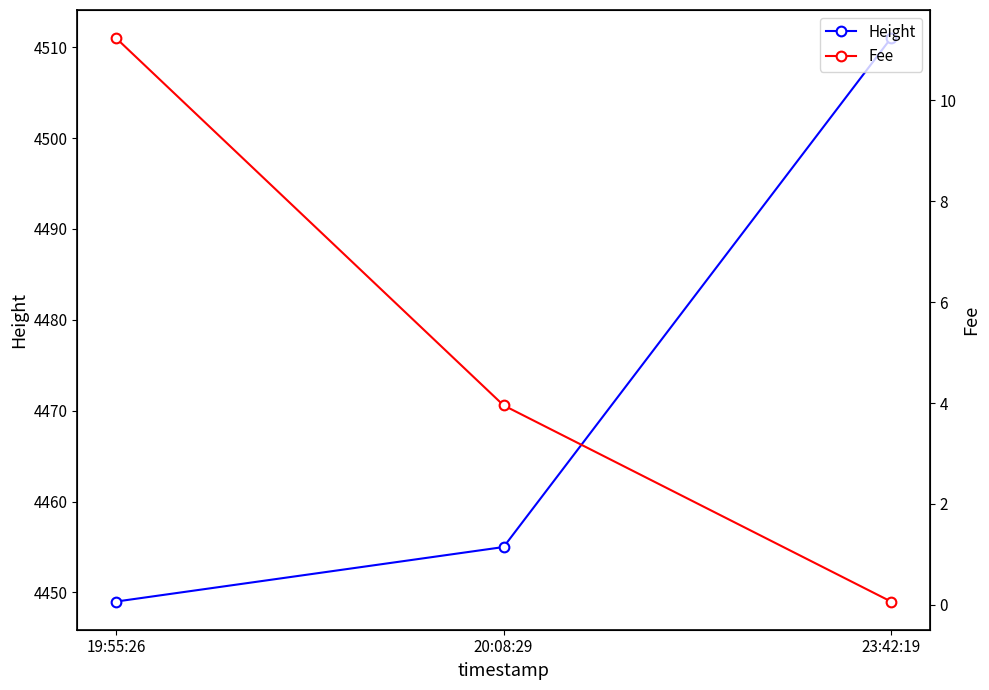

Rank the categories by Height value from highest to lowest.

23:42:19, 20:08:29, 19:55:26